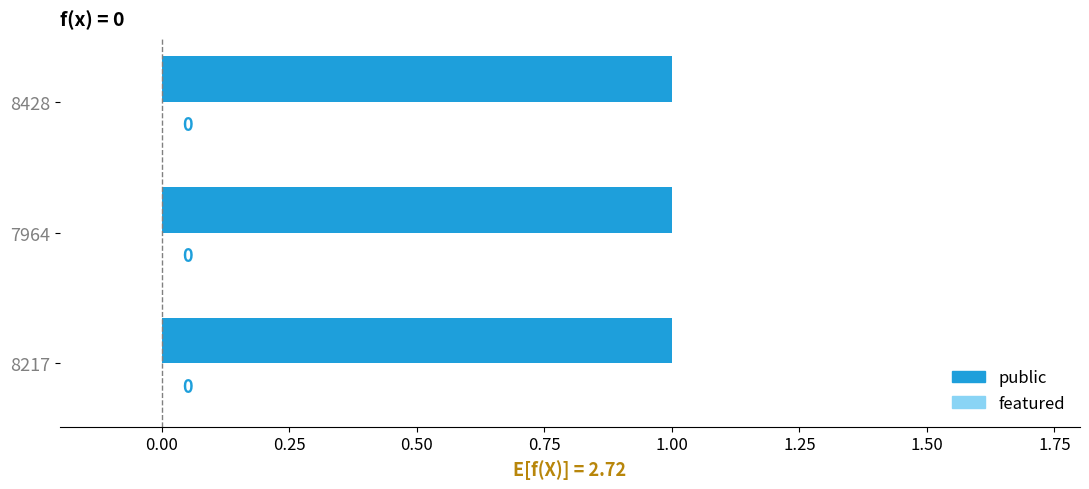

Between 8217 and 8428, which series saw the biggest shift?

public